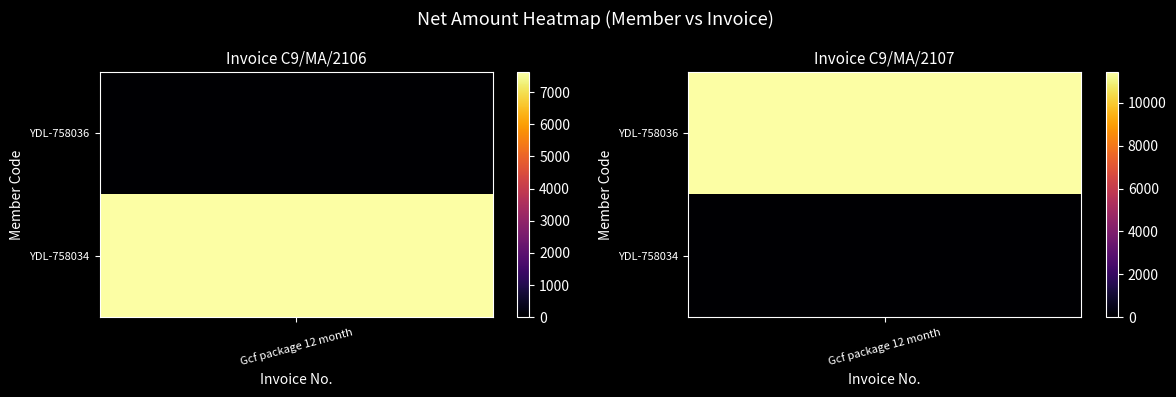

What is the total value across all series at 0?

7627.1